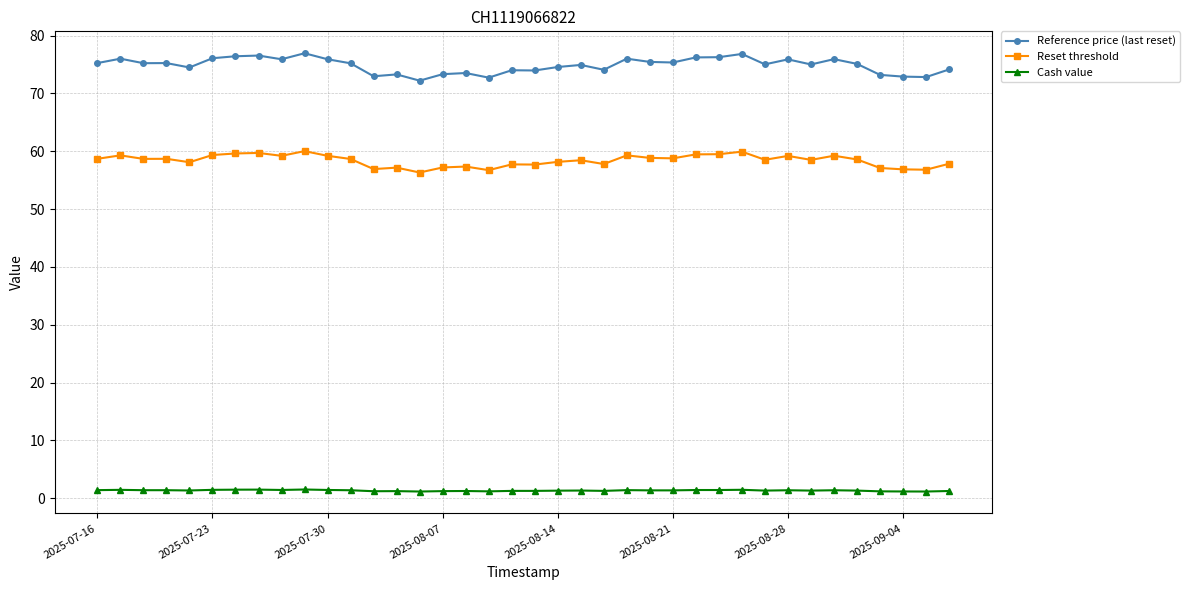

Rank the series by their maximum value, from lowest to highest.

Cash value, Reset threshold, Reference price (last reset)